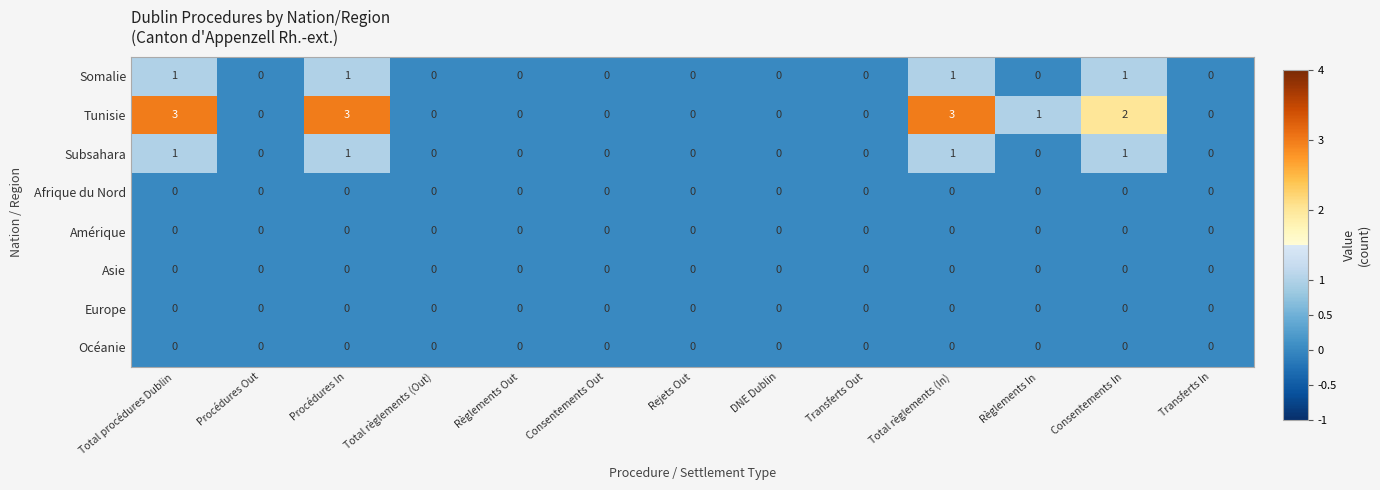

What is the maximum value shown in the chart?

3